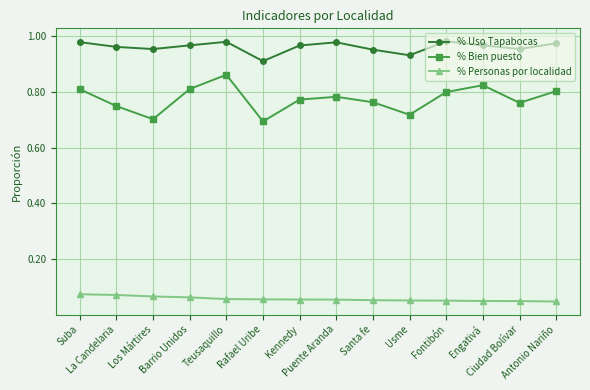

Where is % Uso Tapabocas nearest to the value 0?

Rafael Uribe